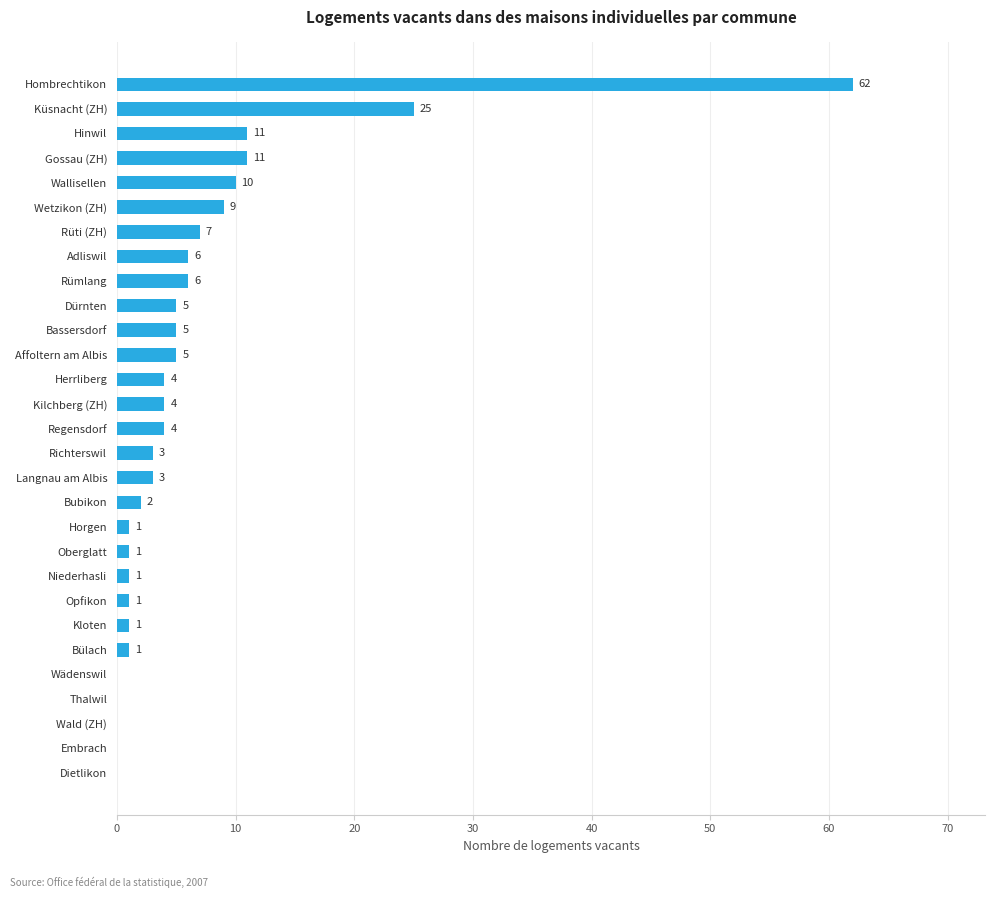

The value at Küsnacht (ZH) is 37. True or false?

False